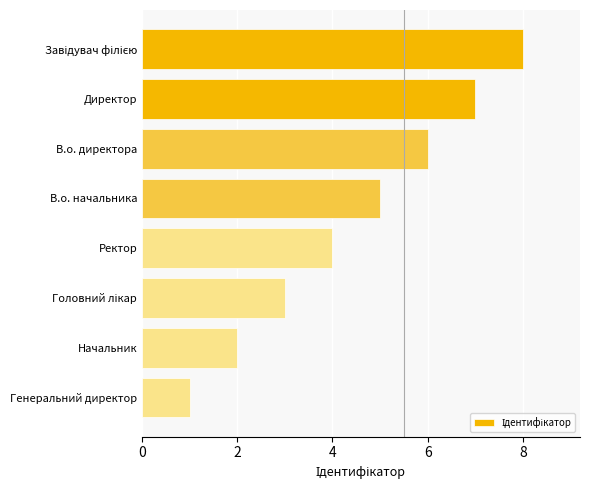

Between Начальник and Директор, which is larger?

Директор